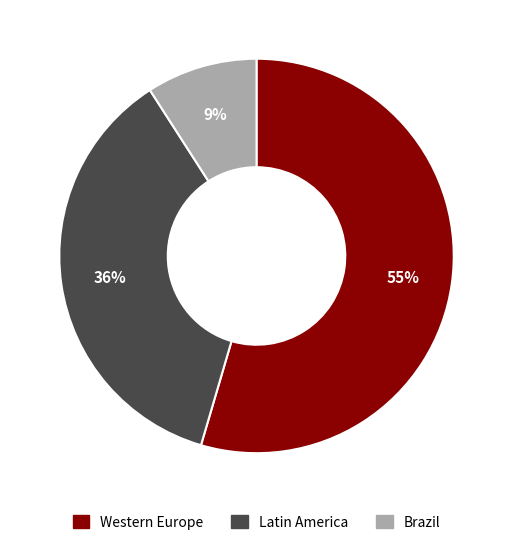

To the nearest percent, what percentage of the pie is Western Europe?

55%